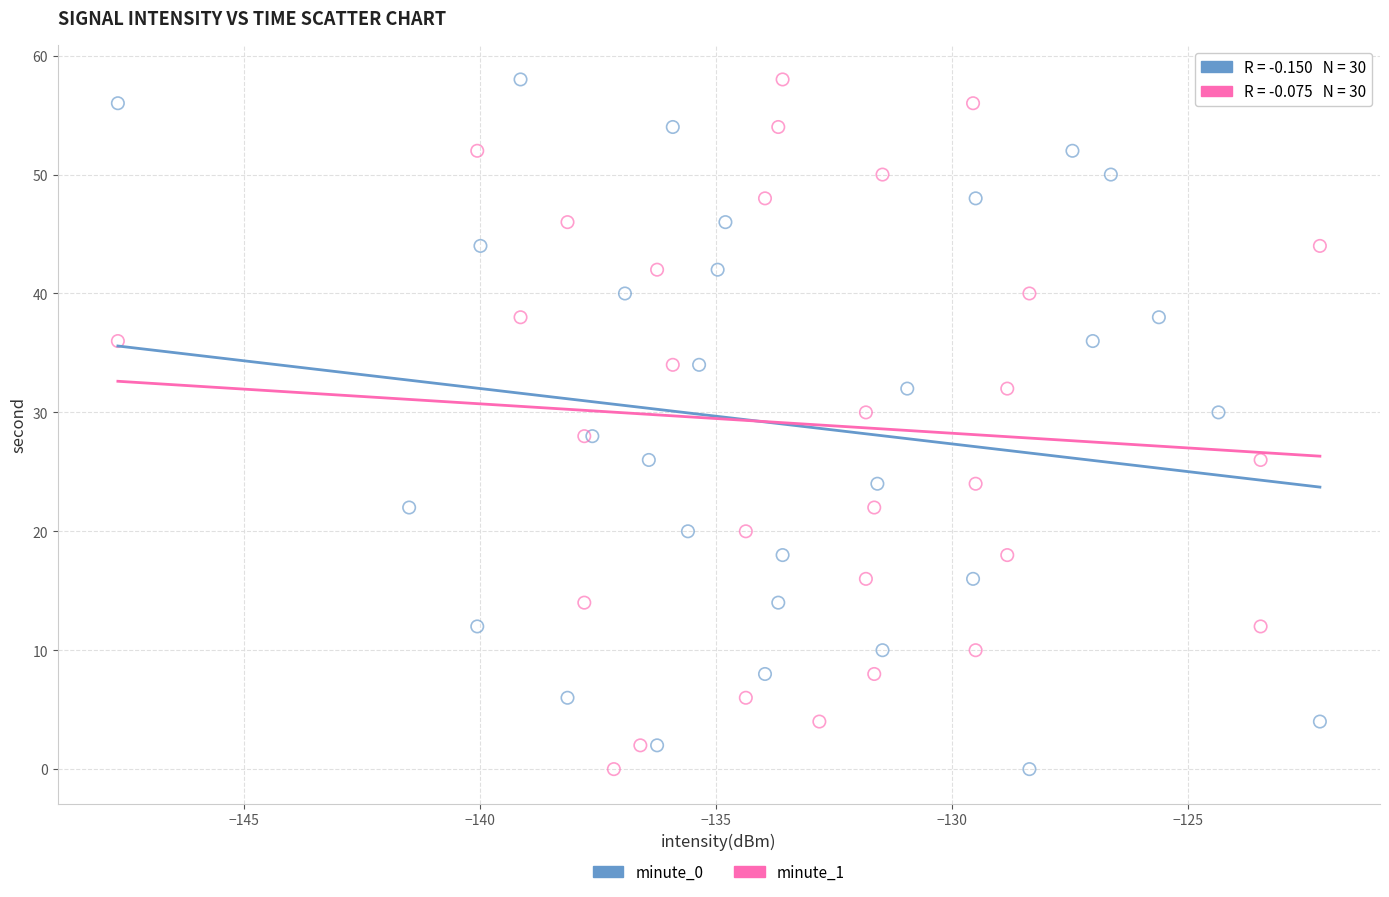

What are all the series names shown in the legend?

minute_0, minute_1